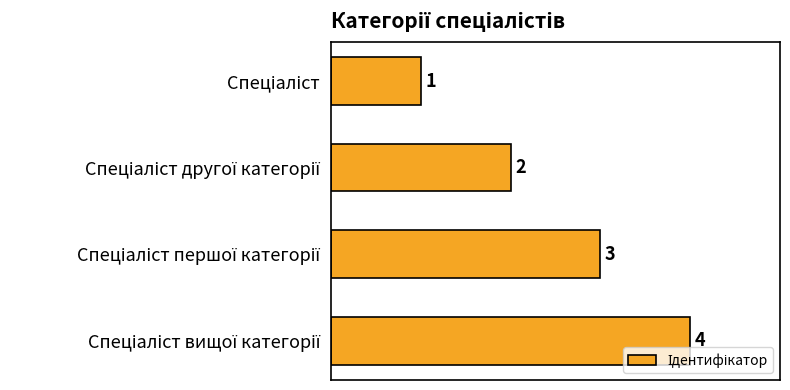

What is the value of the 2nd bar from the top?

2